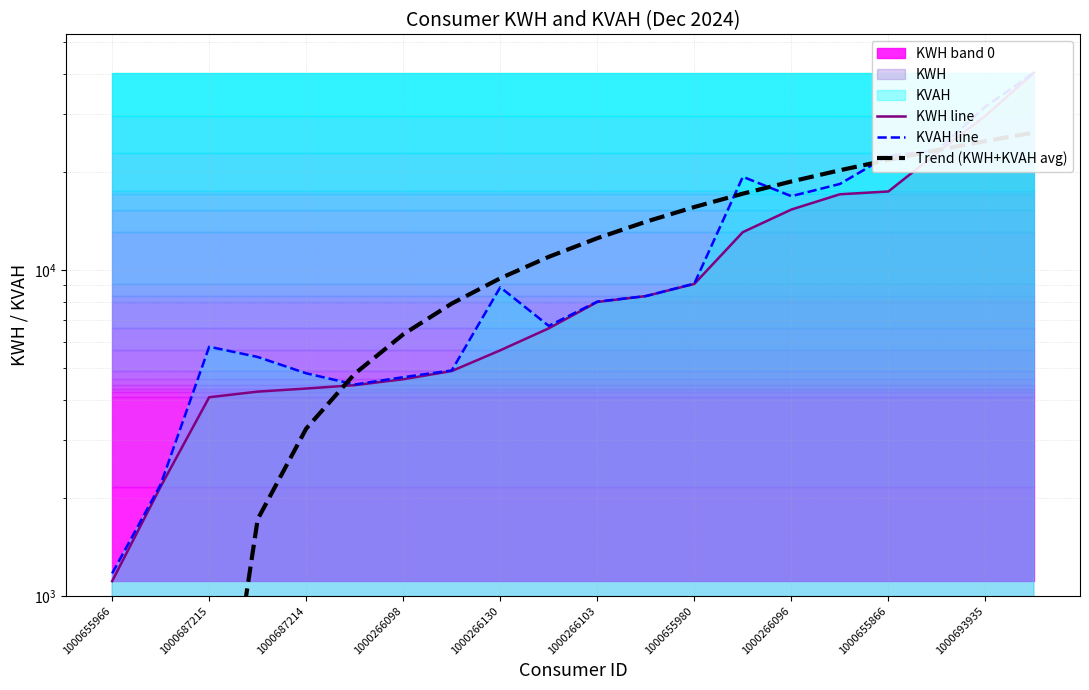

Which series changed the most between 1000655966 and 1000266130?

Trend (KWH+KVAH avg)